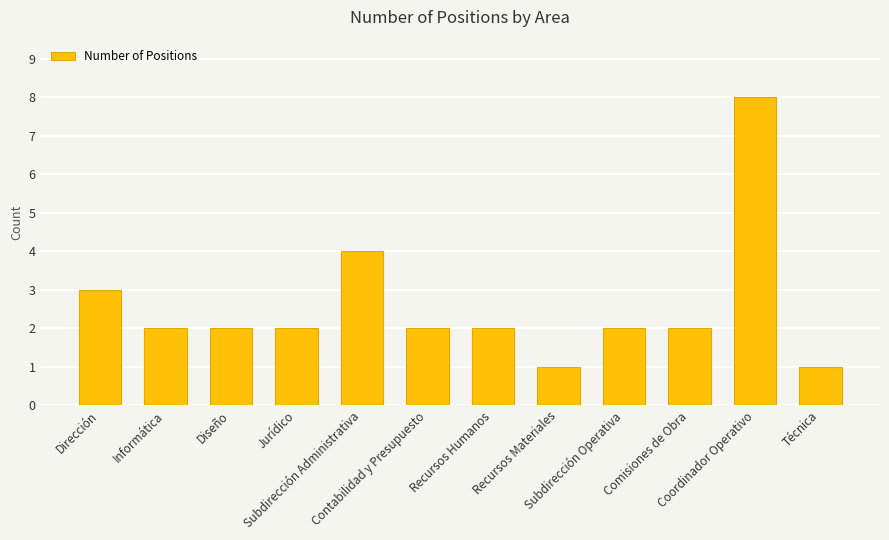

Reading left to right, extract all data points from this chart.

Dirección=3	Informática=2	Diseño=2	Jurídico=2	Subdirección Administrativa=4	Contabilidad y Presupuesto=2	Recursos Humanos=2	Recursos Materiales=1	Subdirección Operativa=2	Comisiones de Obra=2	Coordinador Operativo=8	Técnica=1